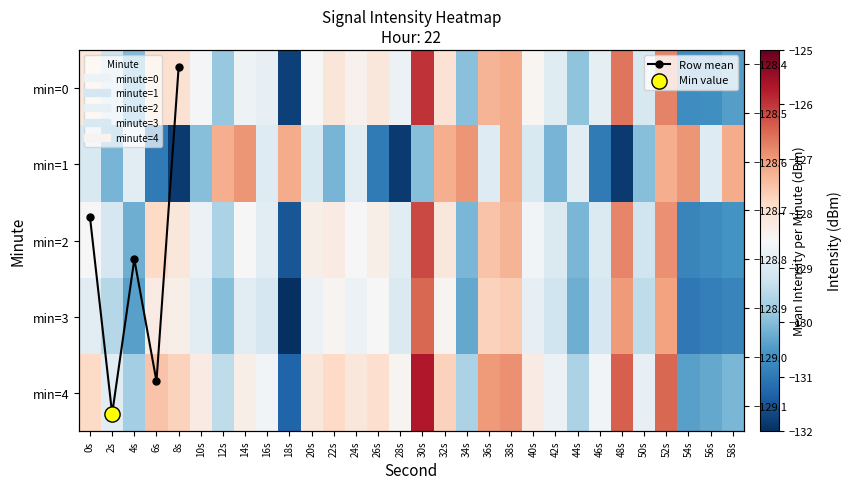

What is the maximum value shown in the chart?

-125.7